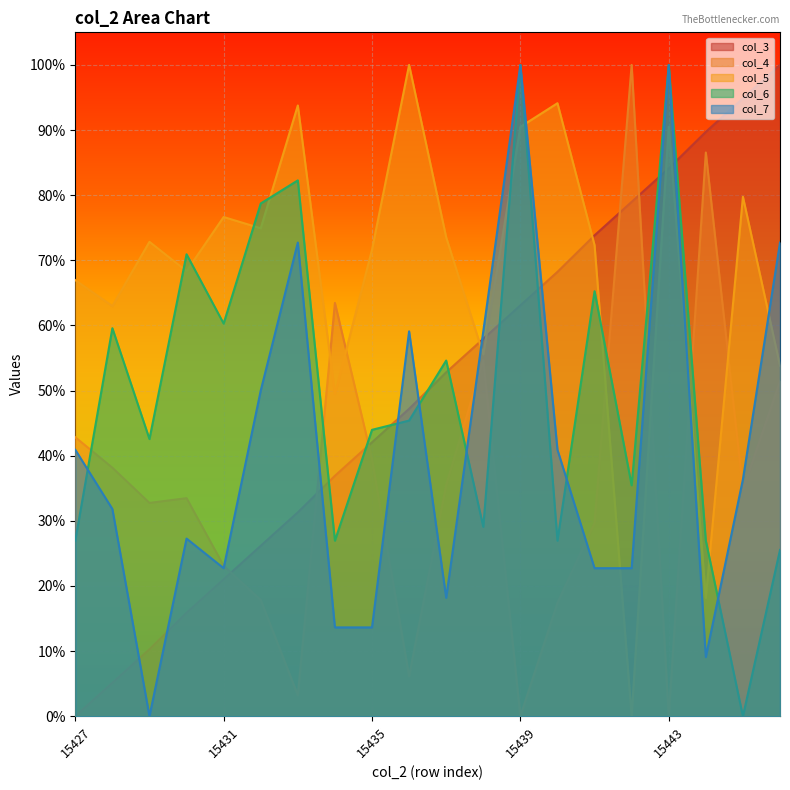

Between 15431 and 15443, which series saw the biggest shift?

col_7